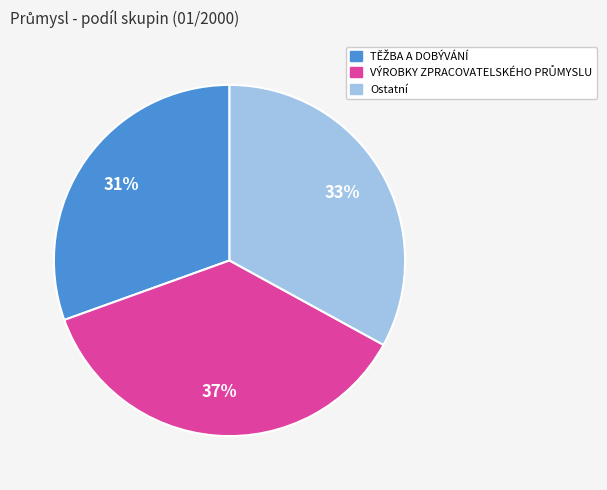

Does Ostatní account for over 50% of the chart?

No